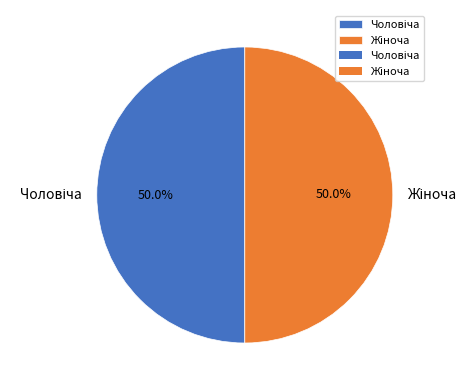

How many slices are in this pie chart?

2